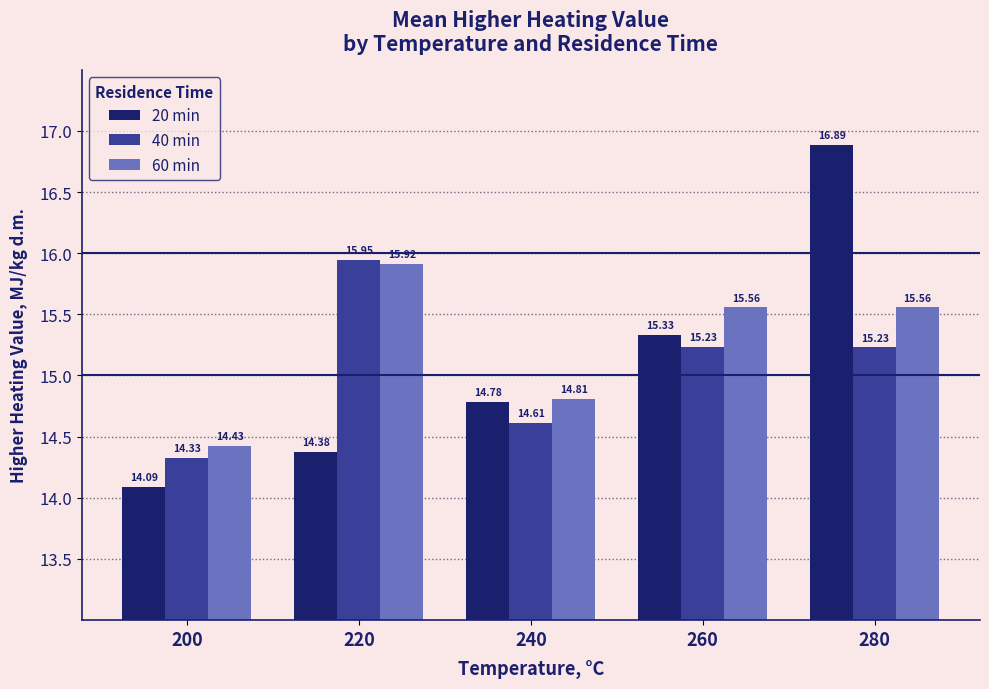

What is the approximate value of 60 min at 260?

15.6